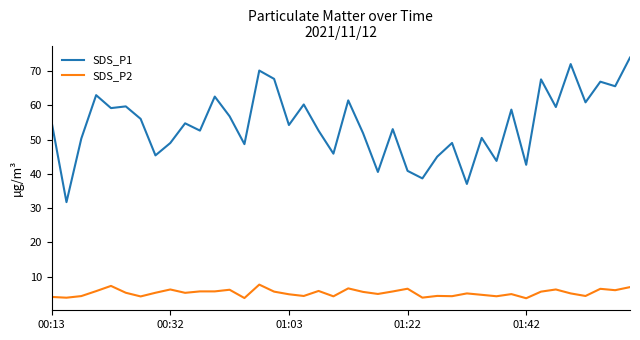

True or false: SDS_P1 and SDS_P2 cross at least once.

False